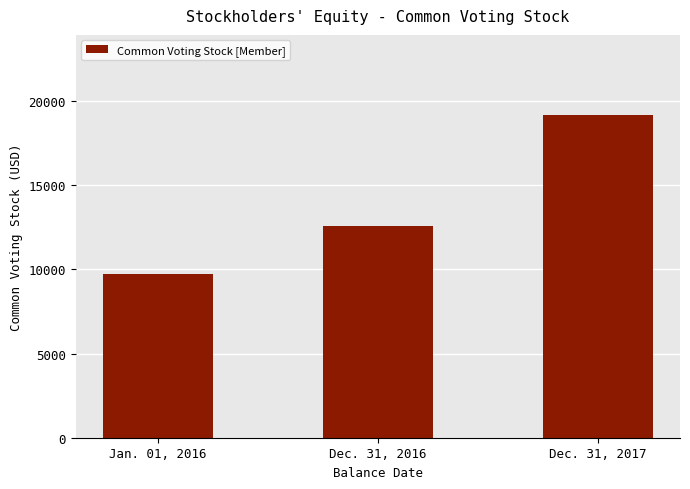

How many values are between 9713 and 19138?

3